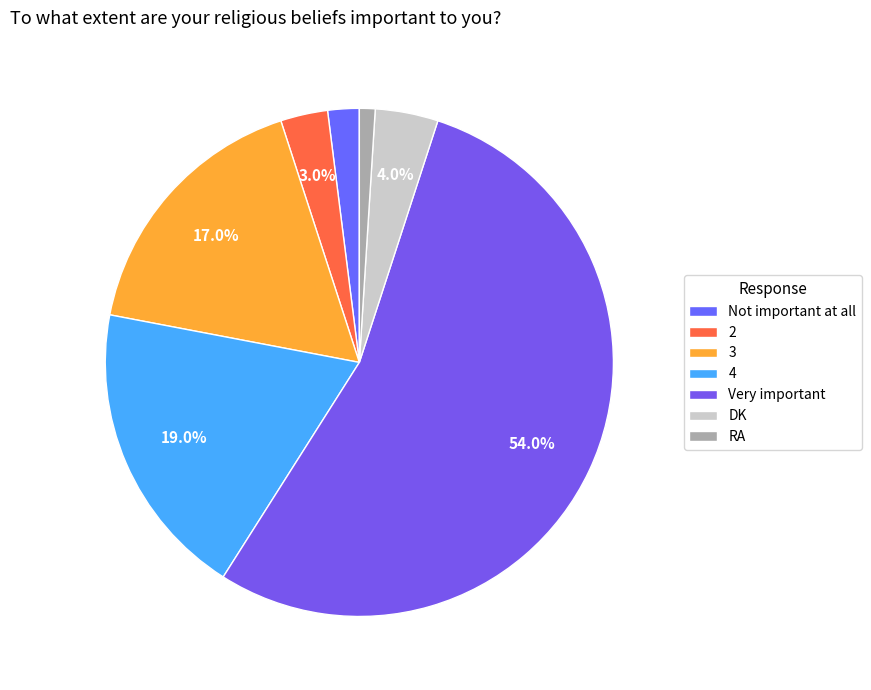

To the nearest percent, what percentage of the pie is Not important at all?

2%